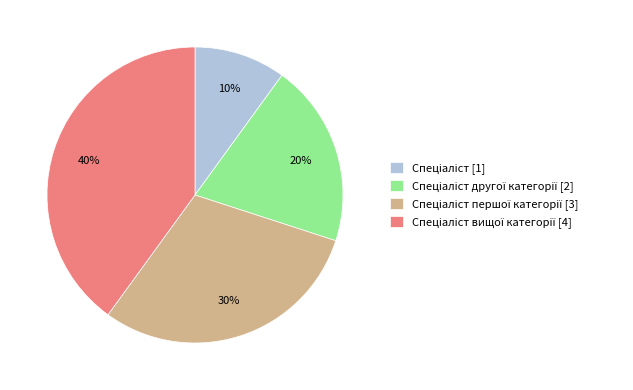

Does any single category account for the majority?

No